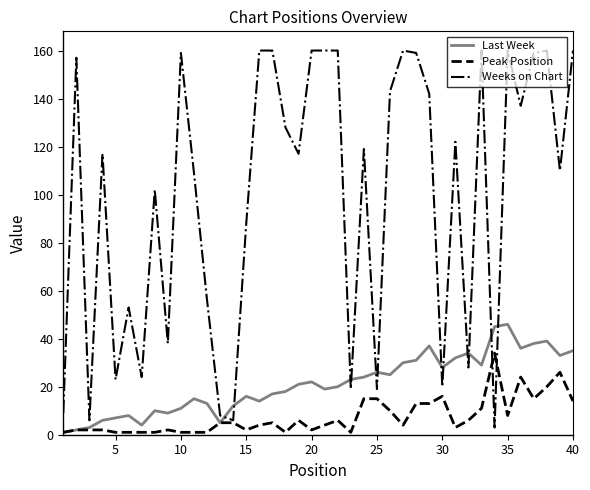

Which series has the widest spread of values?

Weeks on Chart